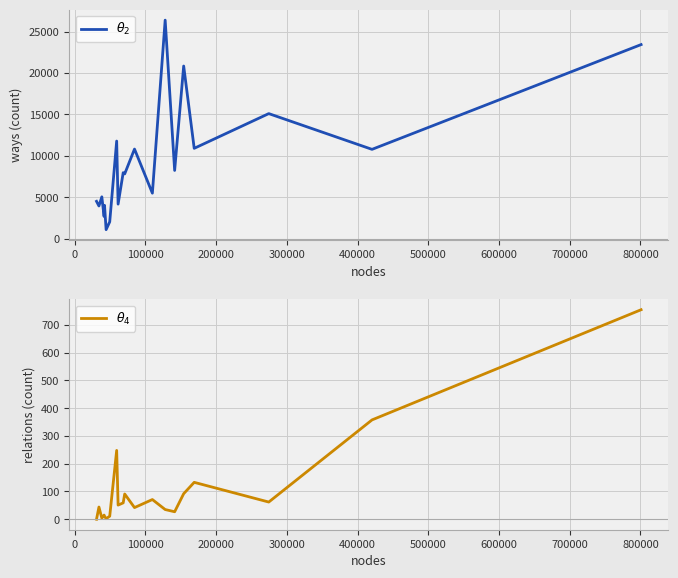

What is the difference between the second highest and second lowest values in the $\theta_2$ series?

21413